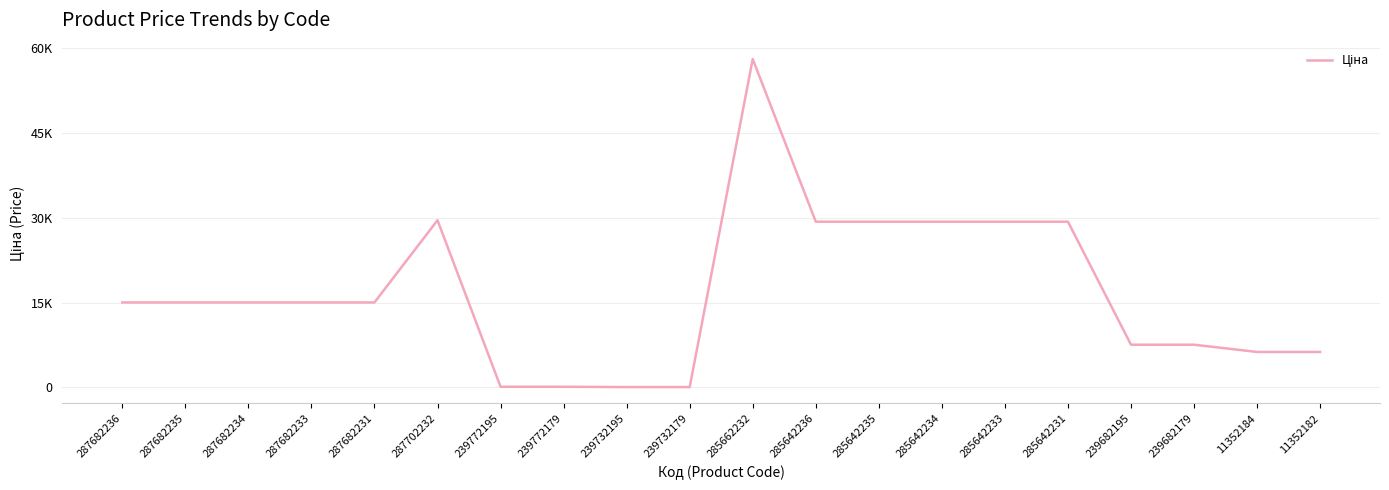

What is the ratio of the value at 285642233 to the value at 285642231?

1.0